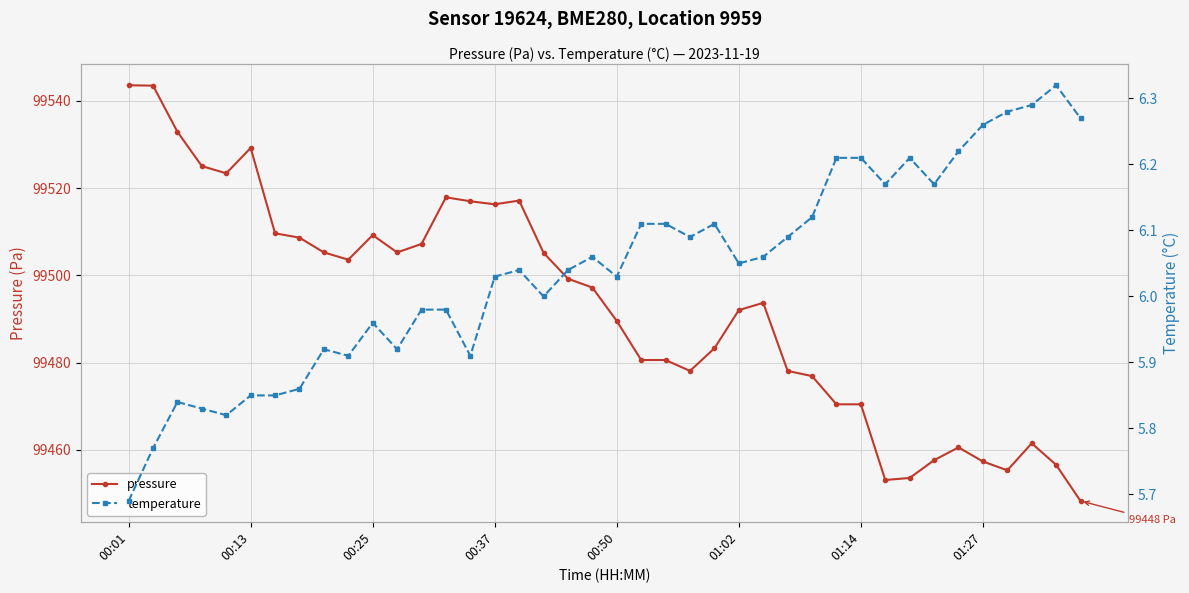

Which label corresponds to the smallest value in the chart?

00:01